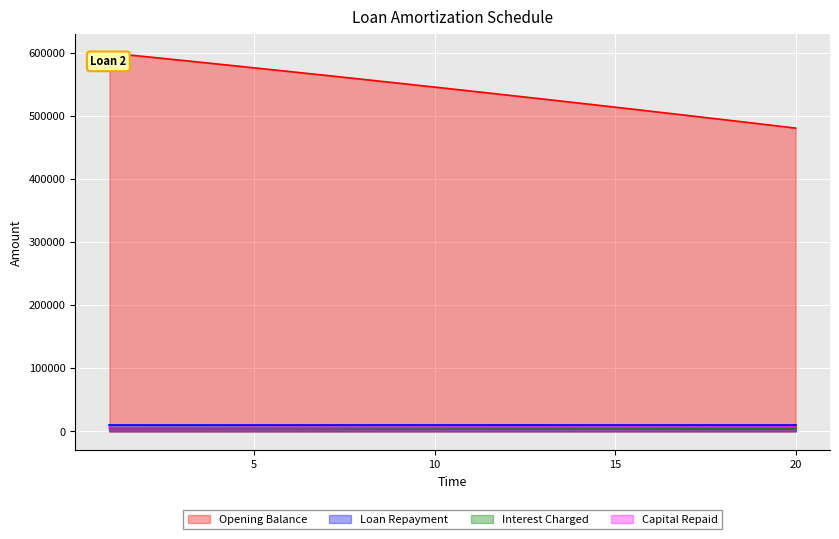

What is the greatest value displayed?

600000.0